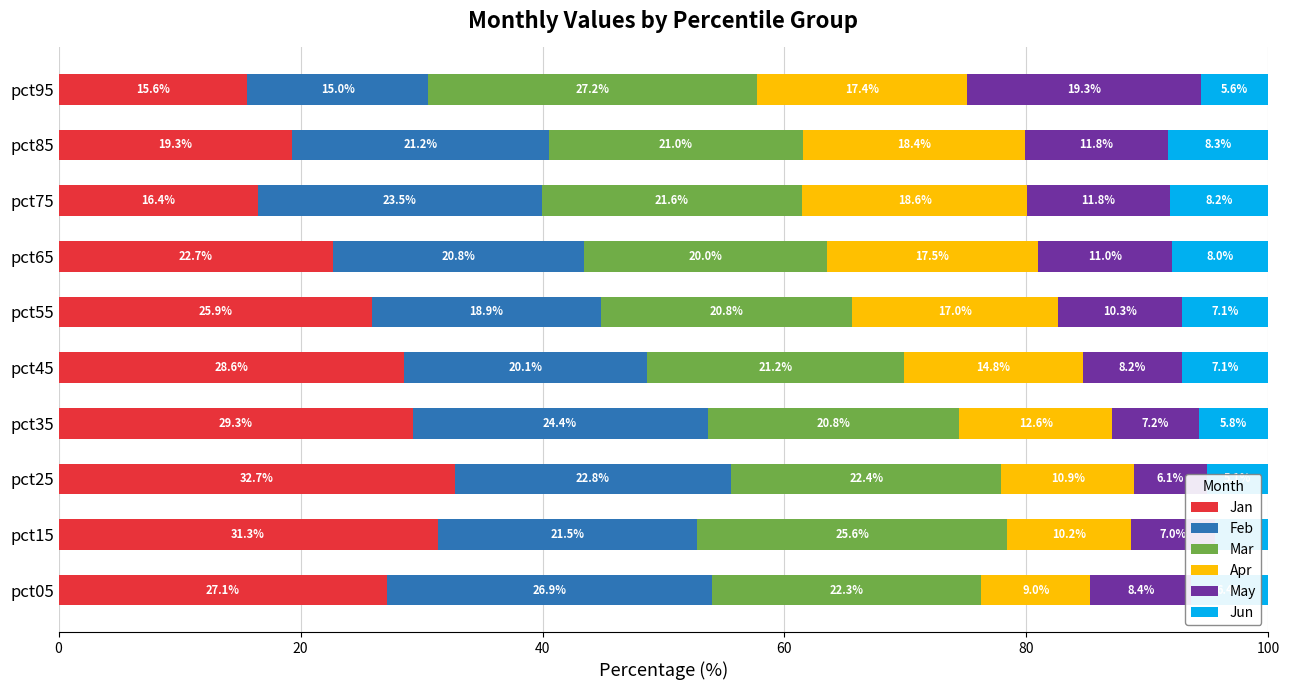

Does the chart contain any negative values?

No